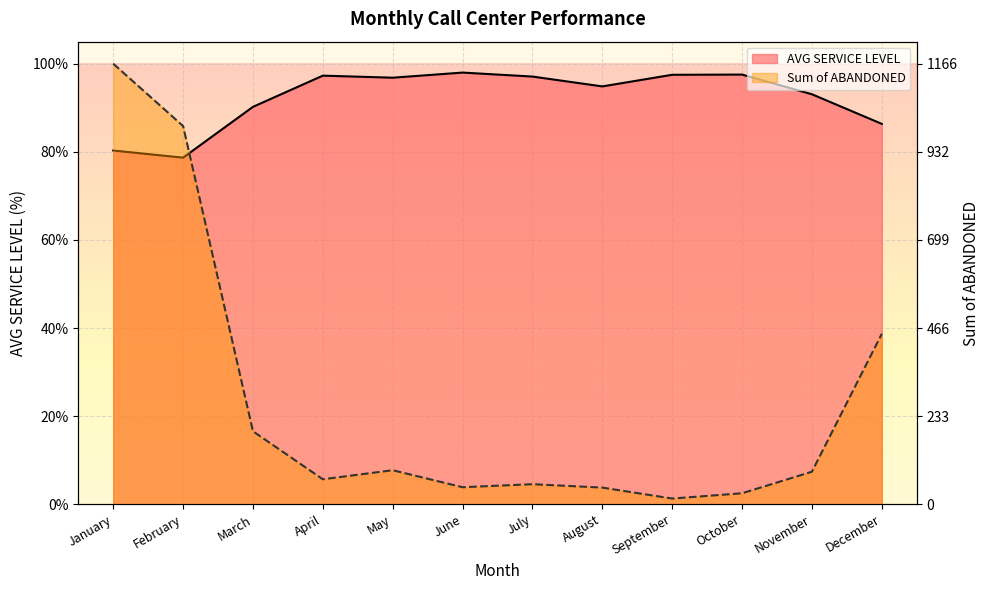

What is the difference between the highest and lowest values at July?

0.9